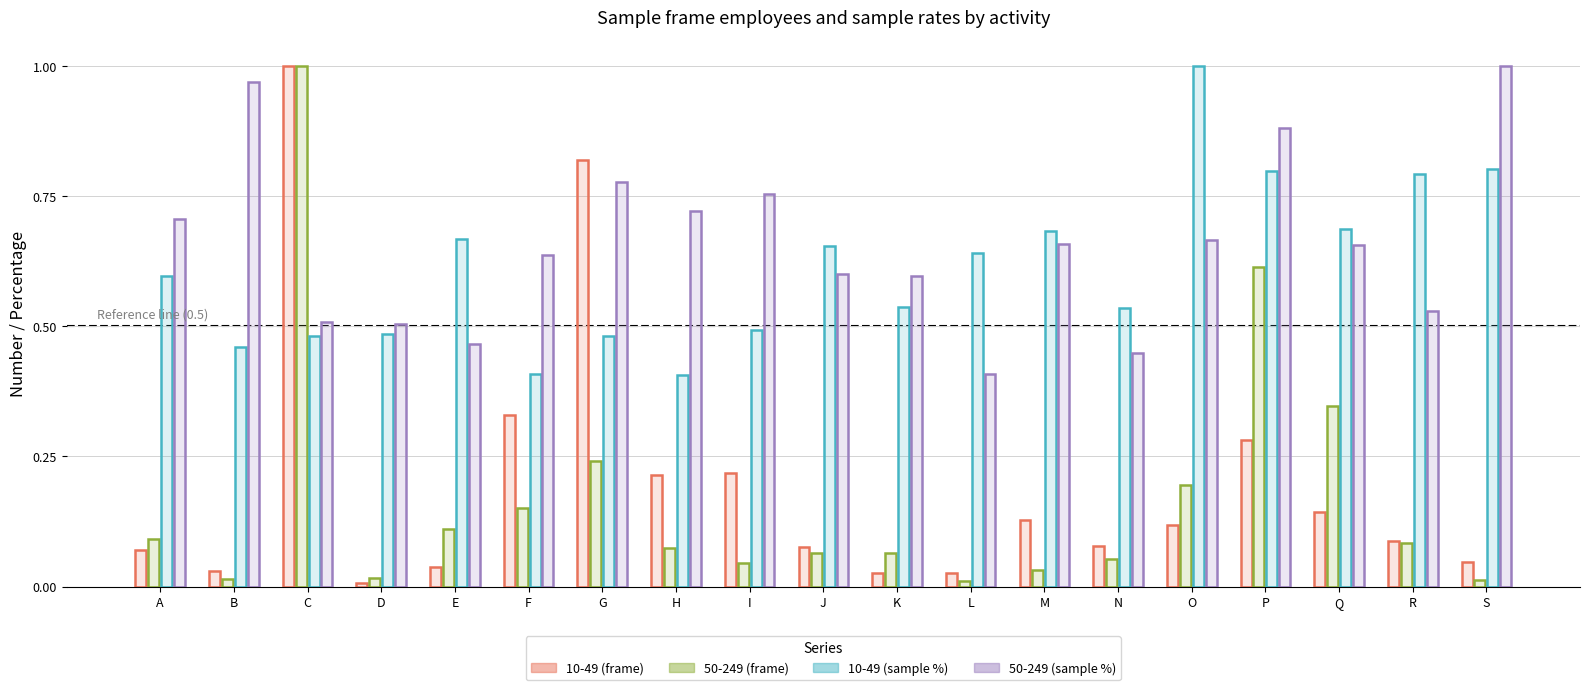

True or false: 50-249 (frame) has a value of 0.1 at N.

True